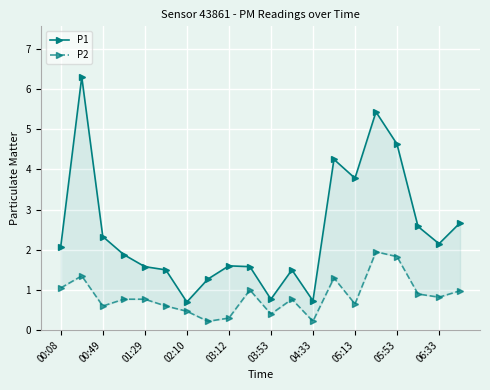

True or false: P2 and P1 cross at least once.

False